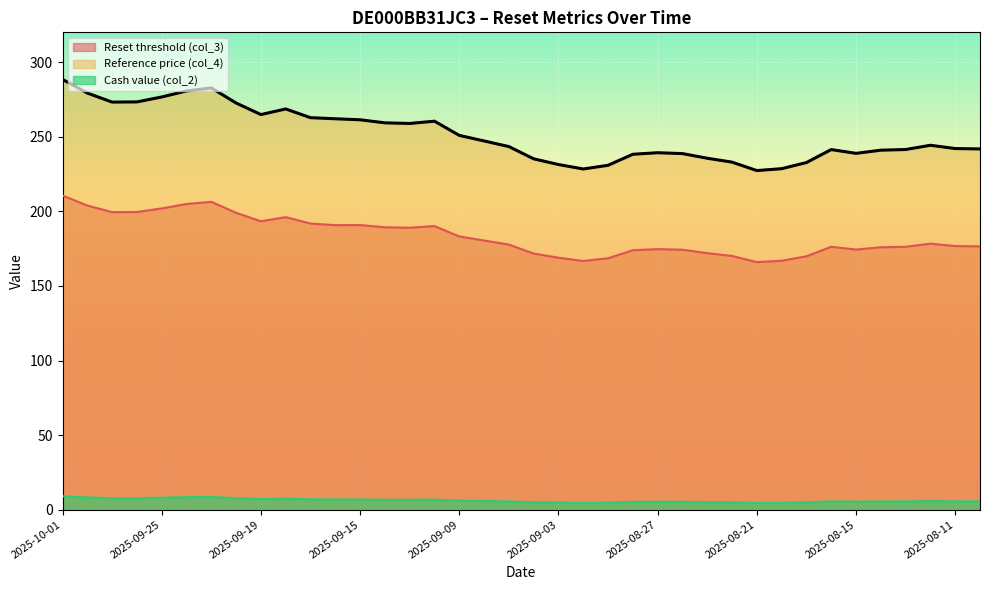

Which series changed the most between 2025-09-23 and 2025-08-11?

Reference price (col_4)